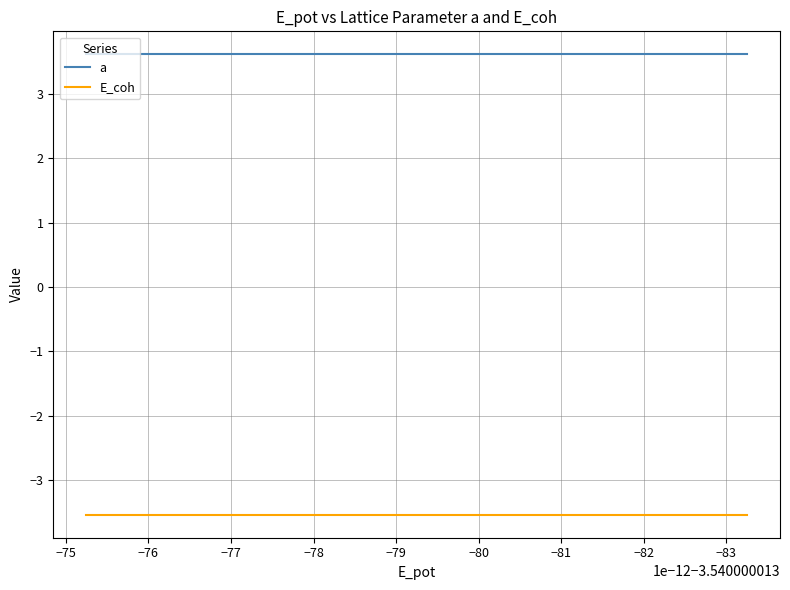

Between −82 and −75, which series saw the biggest shift?

a